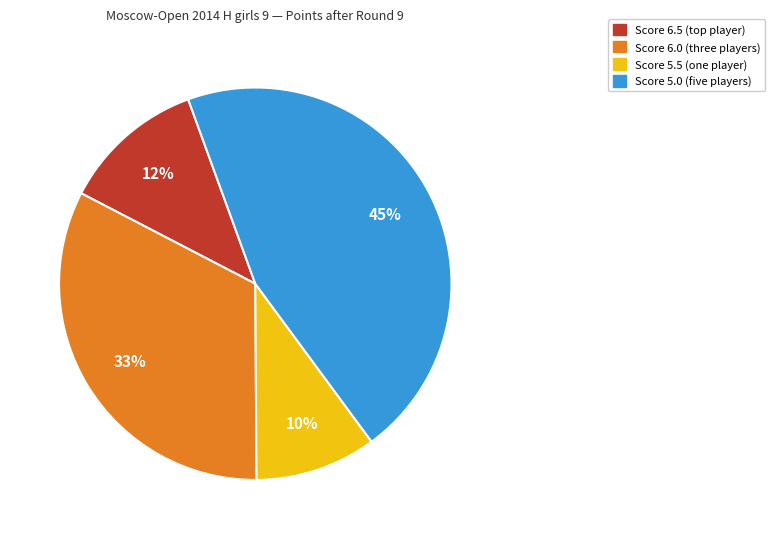

Is there any slice that represents more than half of the pie?

No